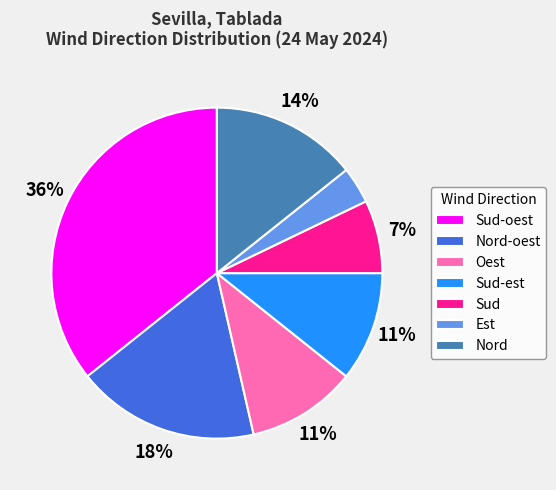

How many slices are in this pie chart?

7